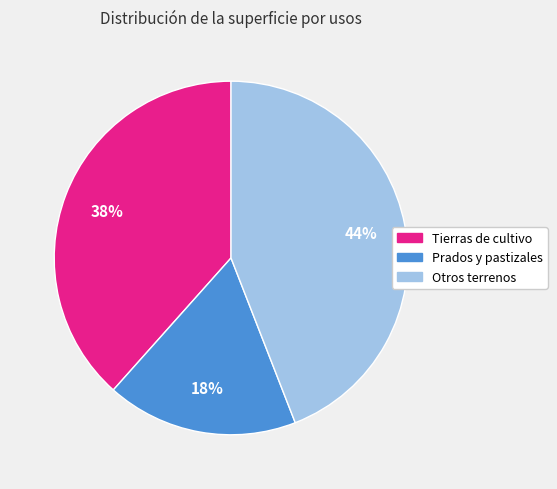

Does Prados y pastizales account for over 50% of the chart?

No